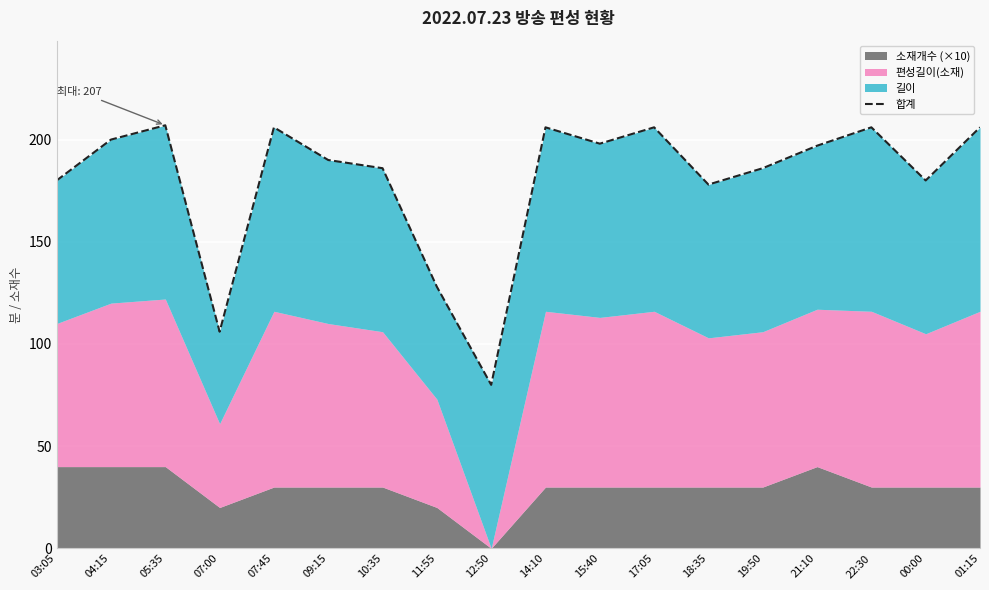

What is the smallest value displayed?

80